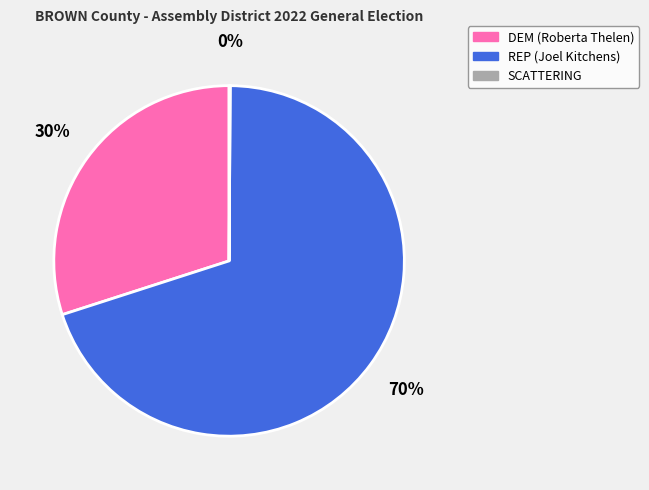

To the nearest percent, what is the average slice percentage?

33%